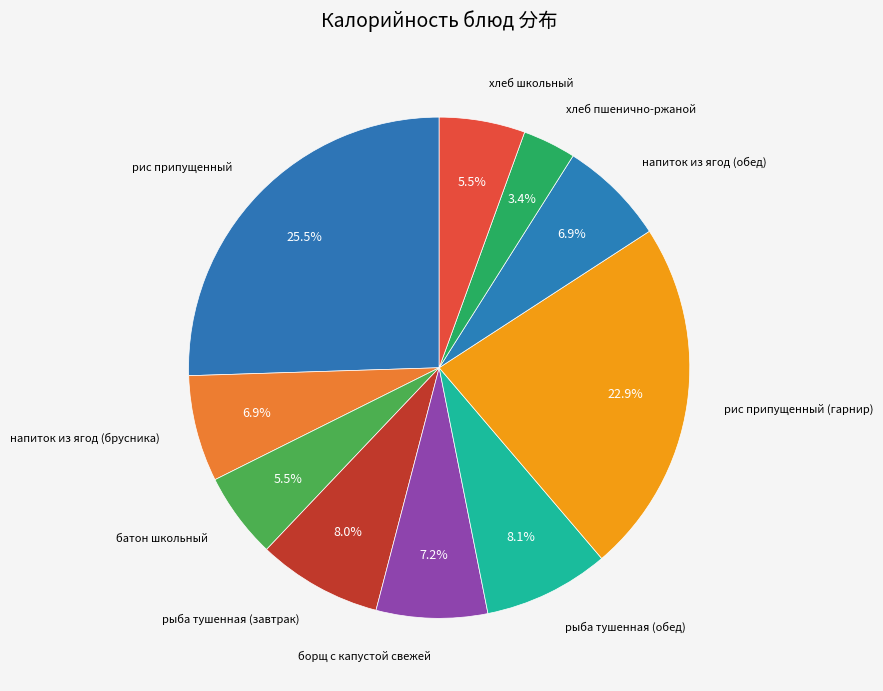

How many slices are in this pie chart?

10